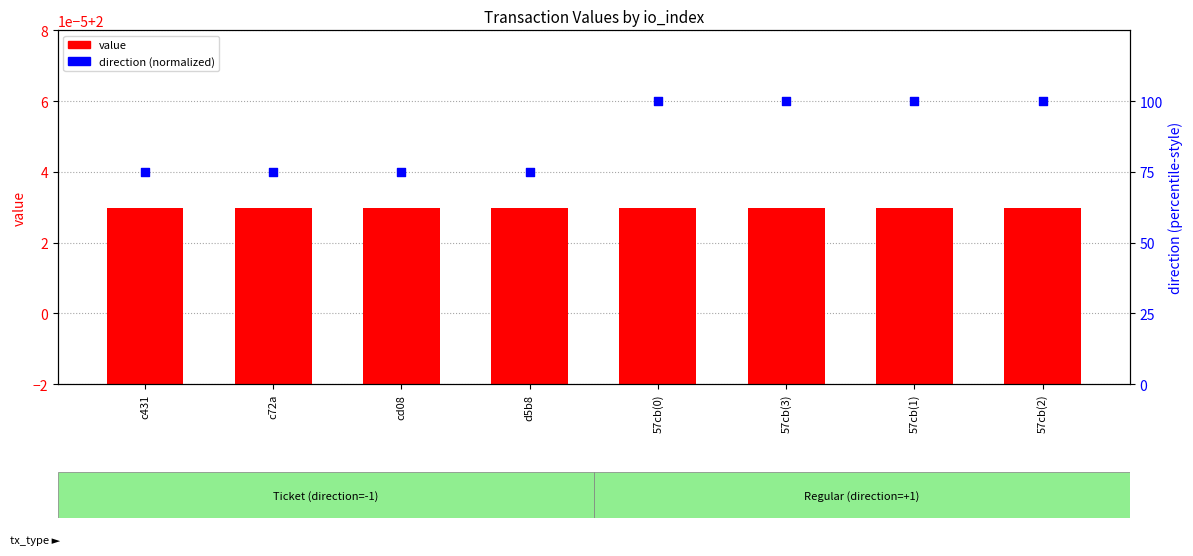

What are all the series names shown in the legend?

value, direction (normalized)